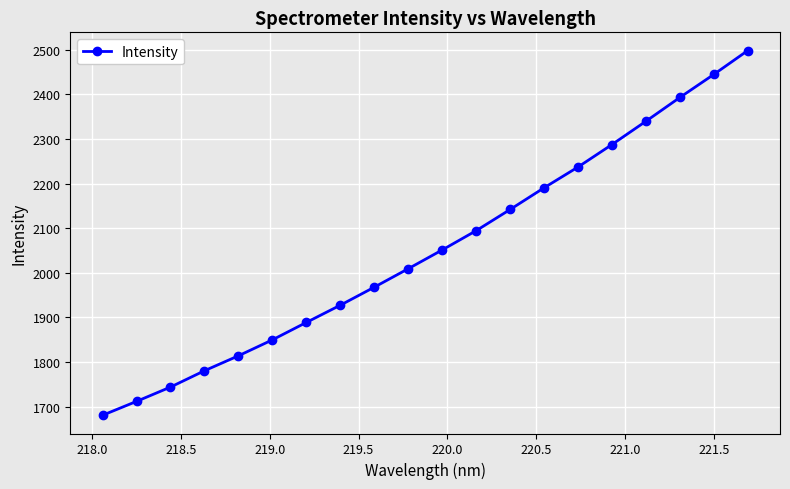

What is the maximum value shown in the chart?

2498.3